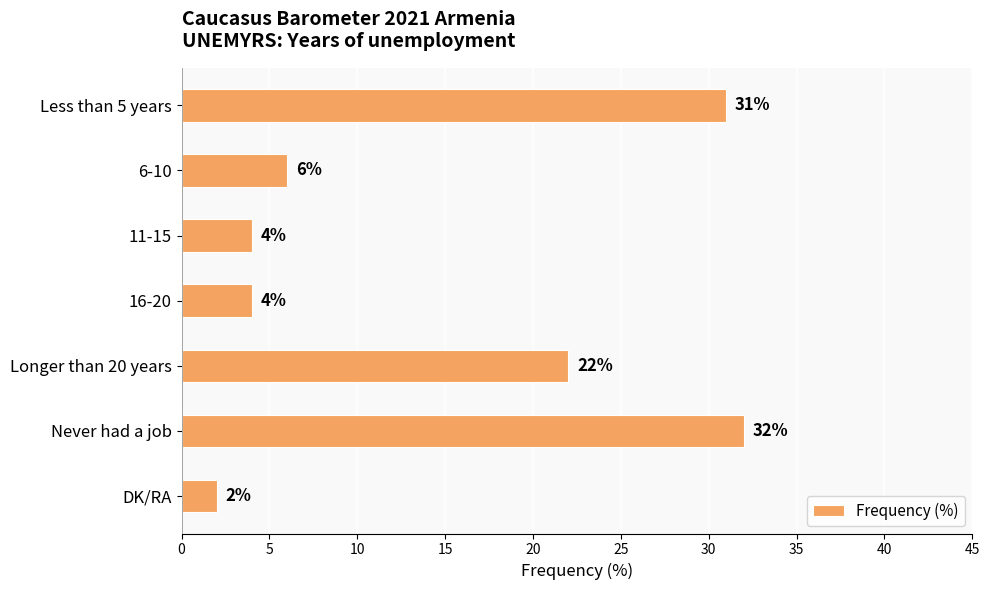

What is the difference between the maximum and minimum values?

30